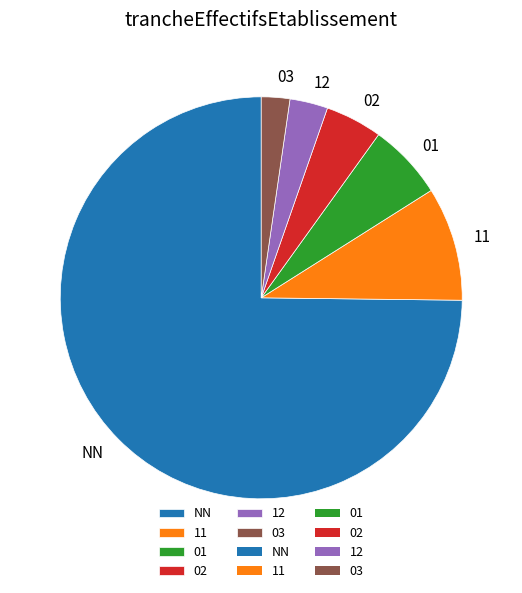

Count the number of slices in the pie.

6